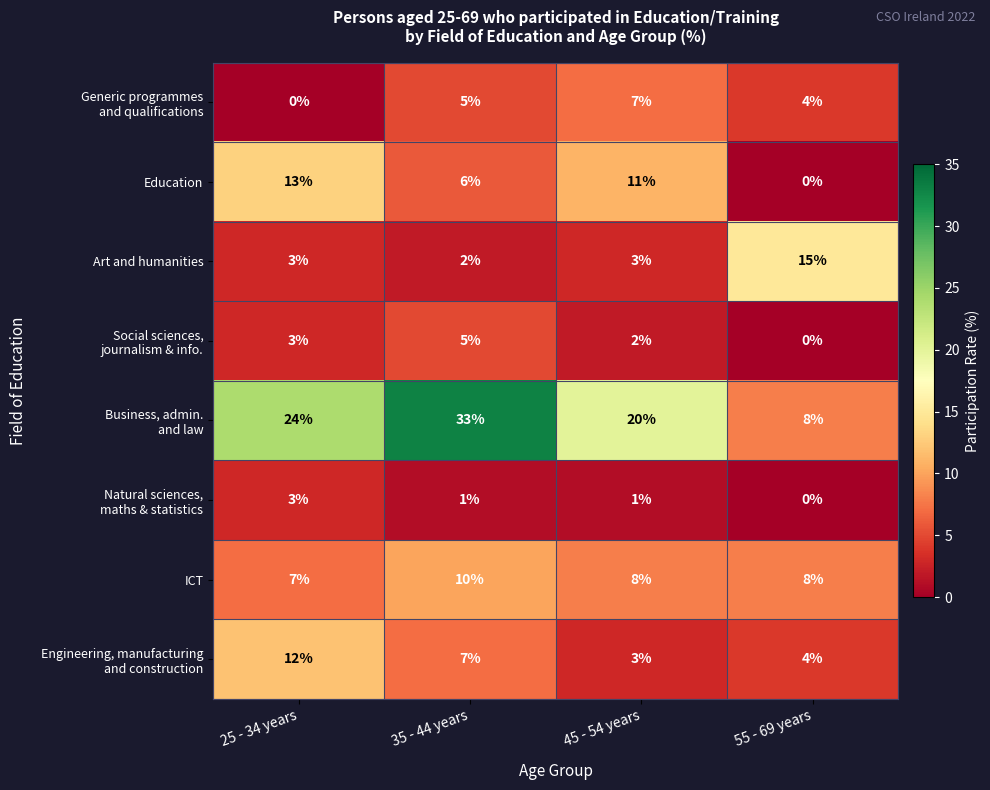

What is the difference between the highest and lowest values at 45 - 54 years?

19